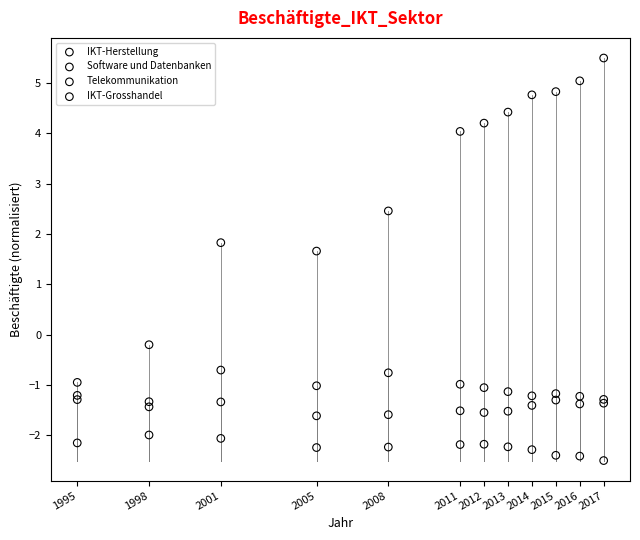

Across all series, what Y value is closest to 1?

1.7